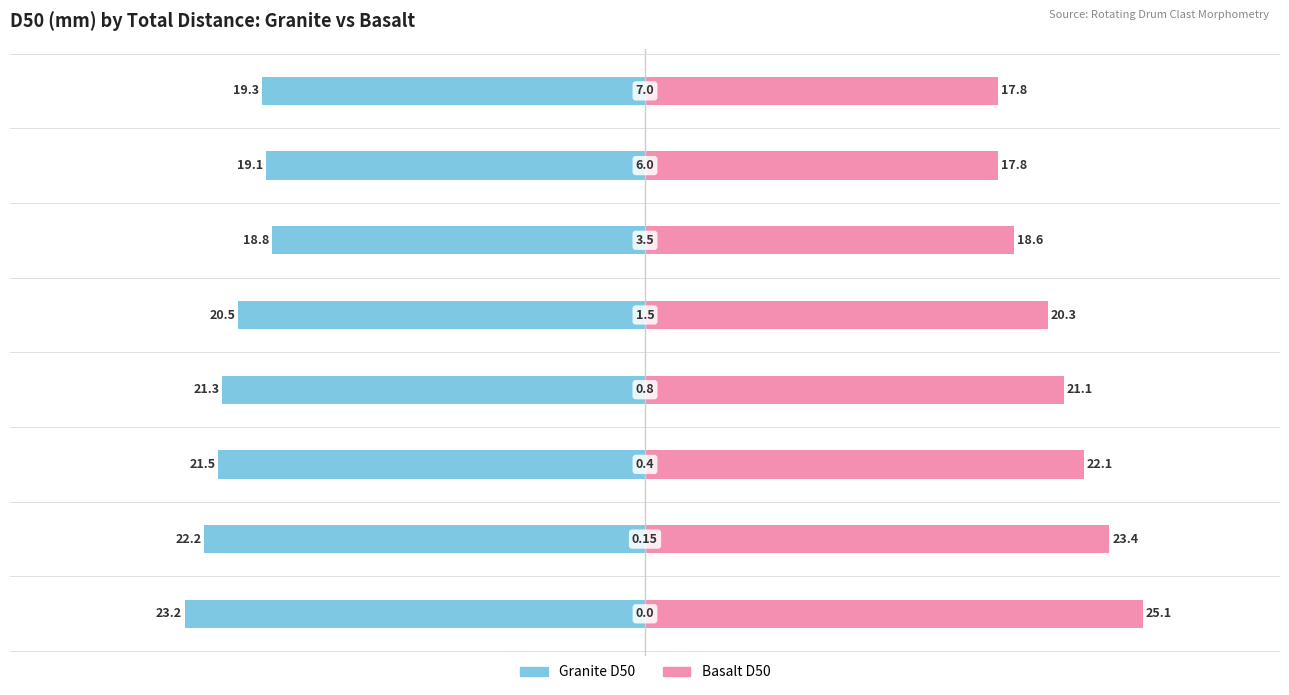

What are all the series names shown in the legend?

Granite D50, Basalt D50